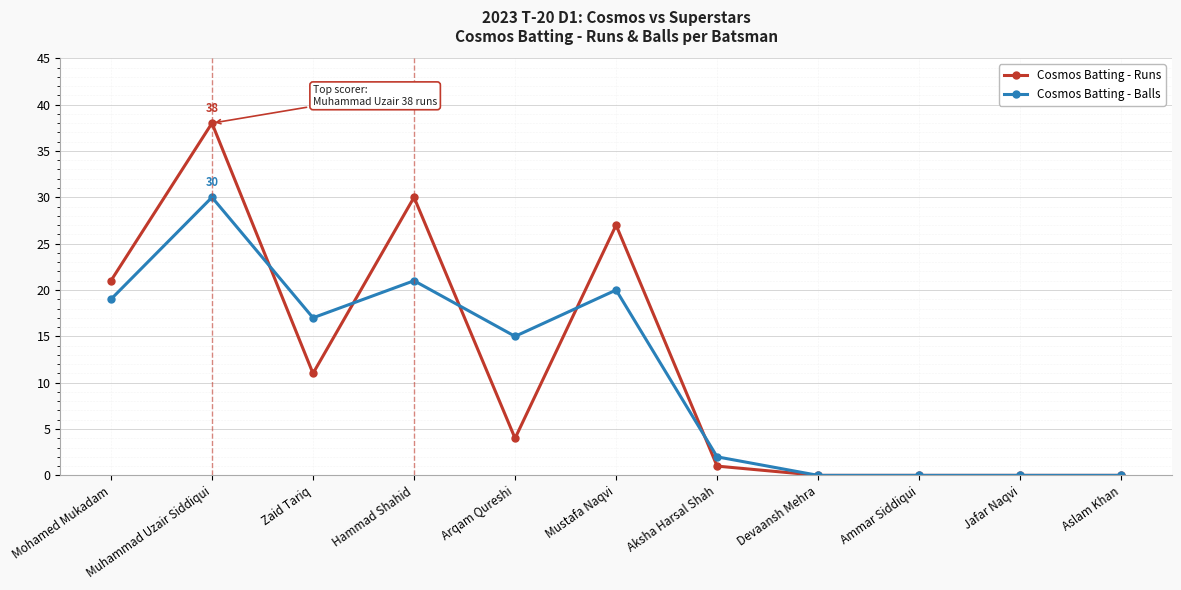

At which category is the sum across all series the highest?

Muhammad Uzair Siddiqui